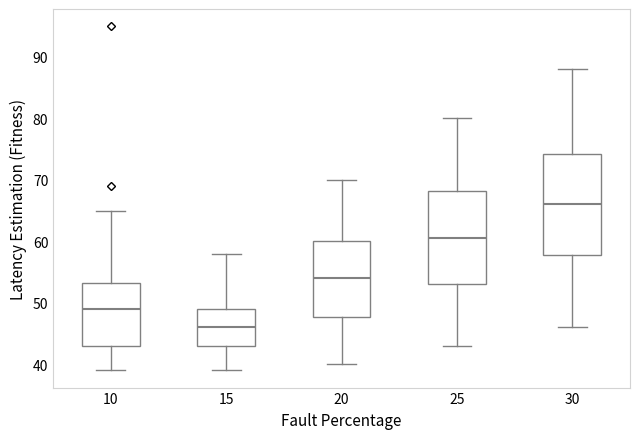

Reading left to right, read every box against the y-axis: the position of its median line, the range the box covers, and the ends of its whiskers. The values are not printed on the chart, so give them approximately, as read against the axis.

10: median 49, box 43 to 53, whiskers 39 to 65
15: median 46, box 43 to 49, whiskers 39 to 58
20: median 54, box 48 to 60, whiskers 40 to 70
25: median 61, box 53 to 68, whiskers 43 to 80
30: median 66, box 58 to 74, whiskers 46 to 88